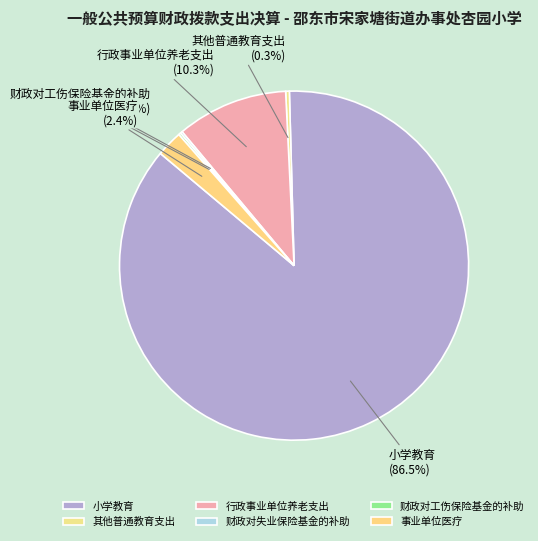

What is the majority slice?

小学教育